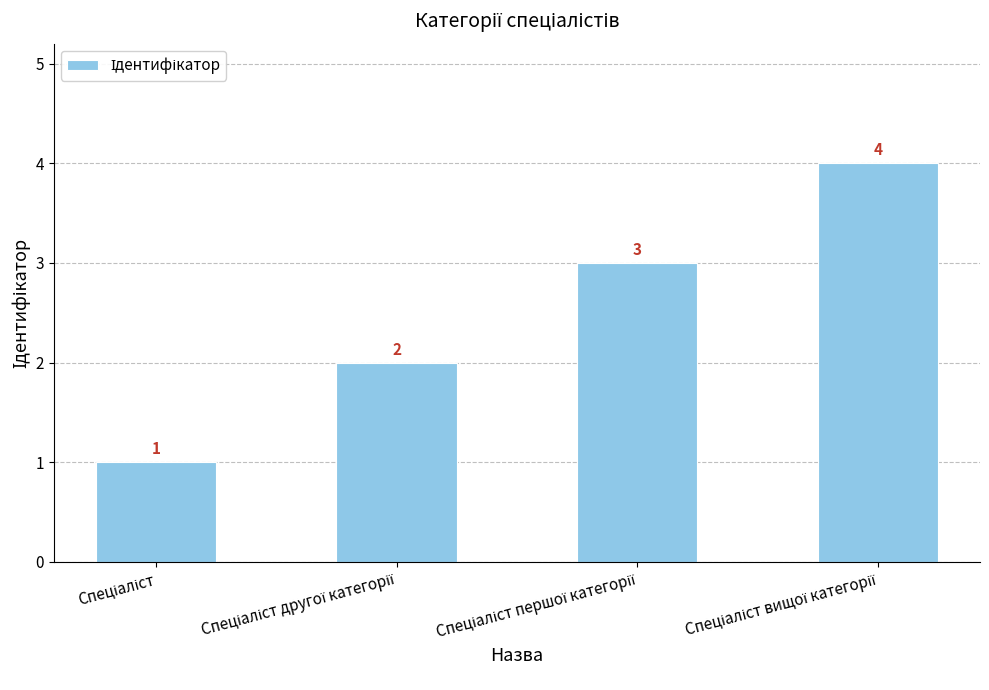

What is the value of the 3rd bar from the left?

3